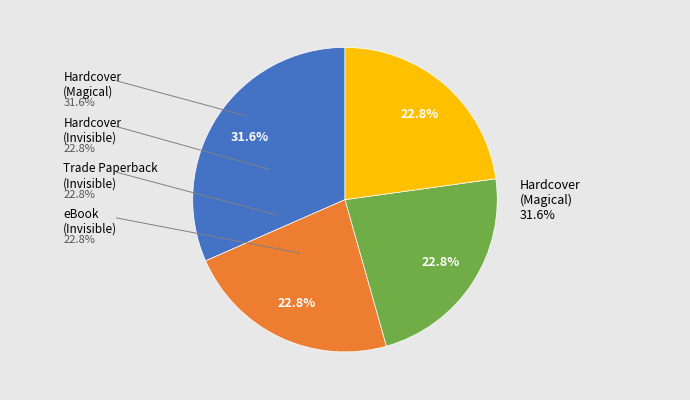

What percentage is the Trade Paperback (Invisible Thread) slice, to the nearest percent?

23%